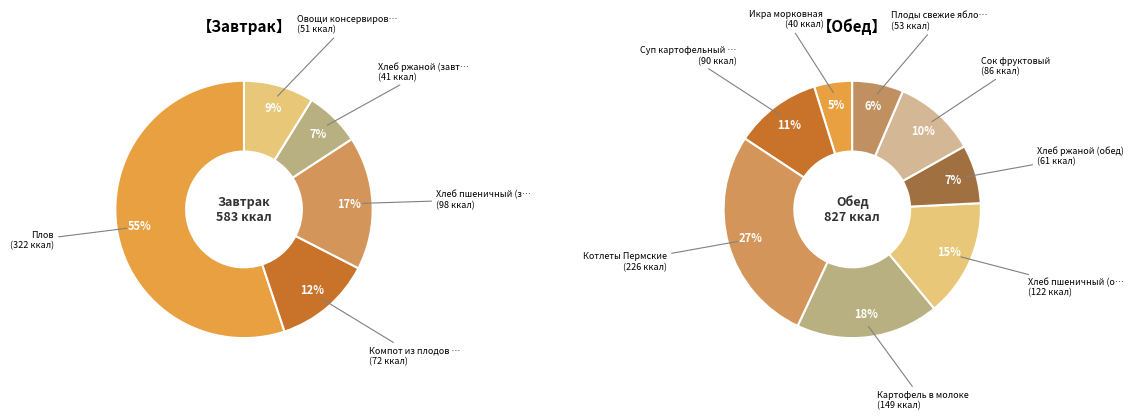

Is it true that Хлеб ржаной (обед) is 17% of the pie?

False